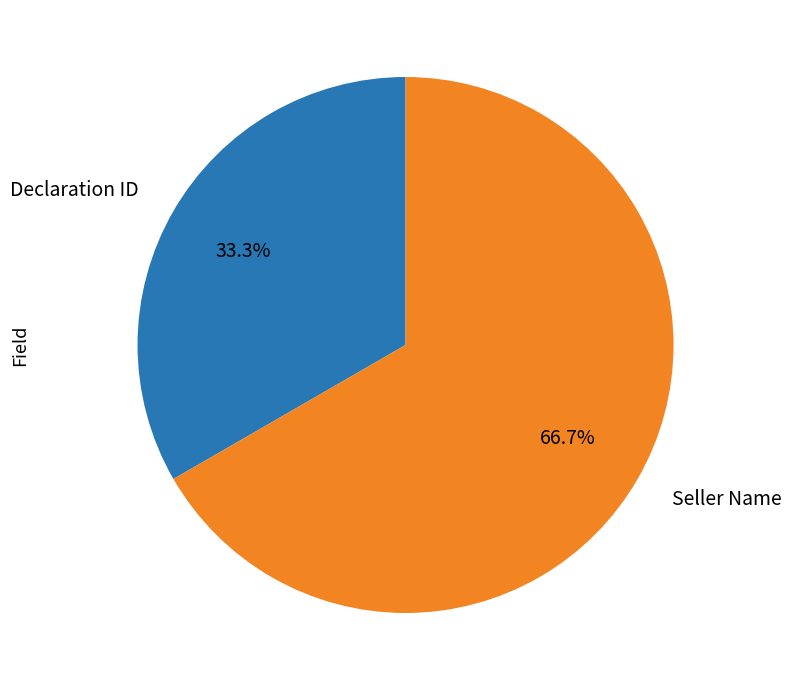

True or false: Seller Name accounts for 58% of the total.

False